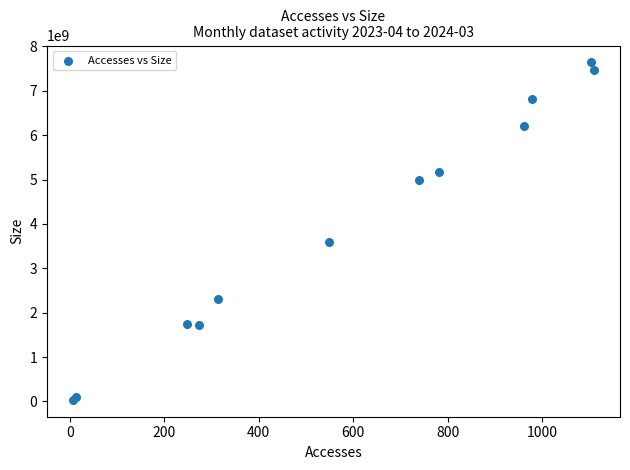

What Y value in the scatter plot is closest to 3837235440?

3586518612